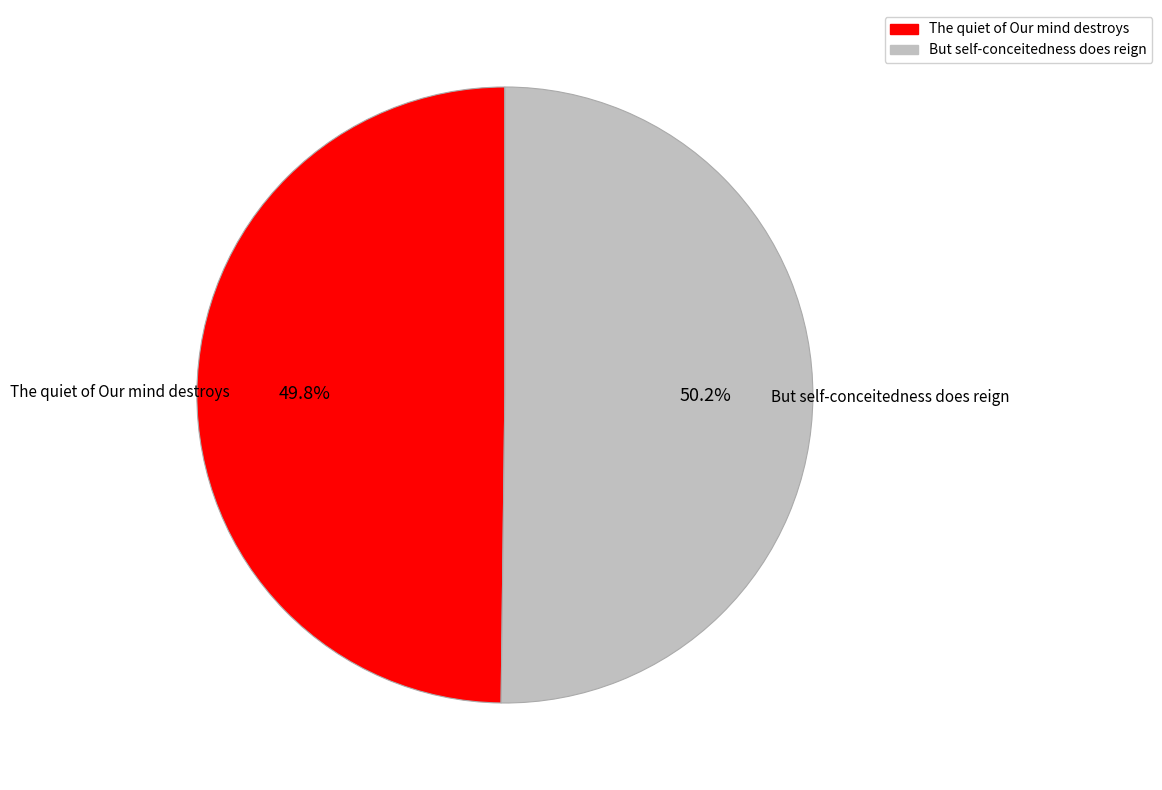

How many slices are in this pie chart?

2